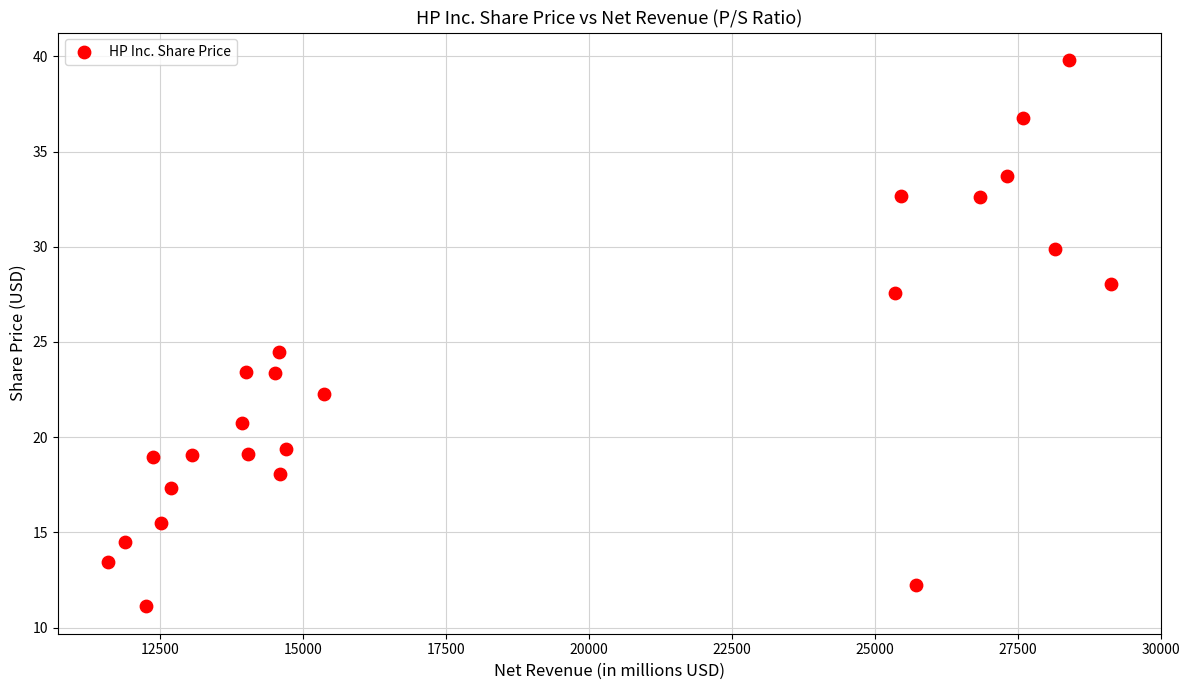

What Y value in the scatter plot is closest to 25?

24.5